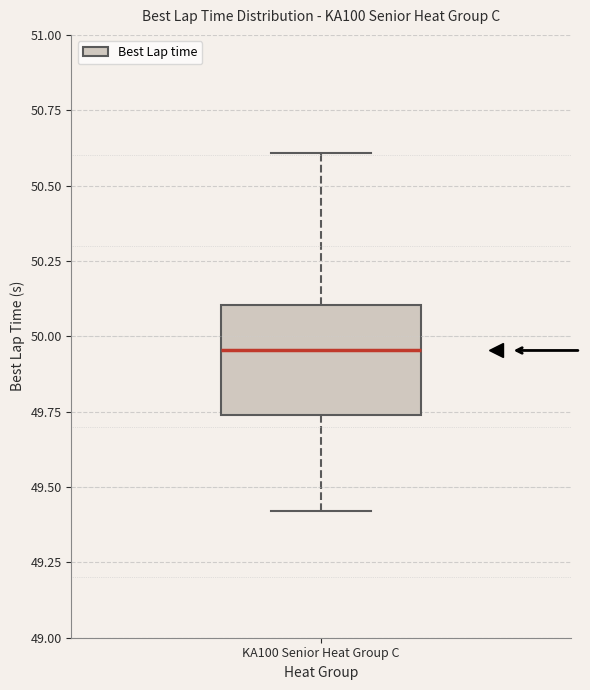

Transcribe this box plot: give where the median line is, the range the box spans, and where the two whiskers end, as read against the y-axis. The values are not printed on the chart, so give them approximately, as read against the axis.

median 49.95, box 49.75 to 50.10, whiskers 49.40 to 50.60